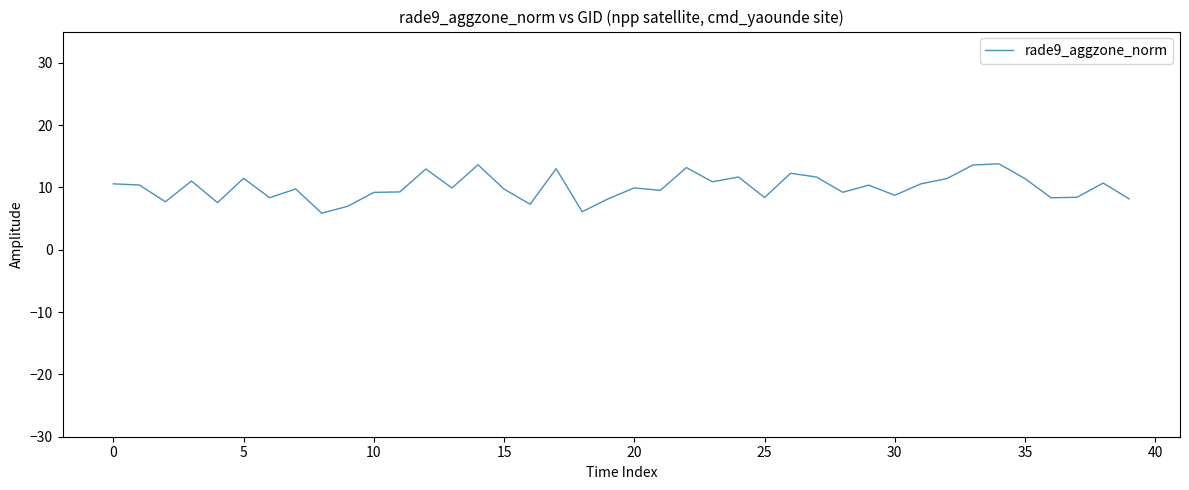

What is the difference between the maximum and minimum values?

7.9